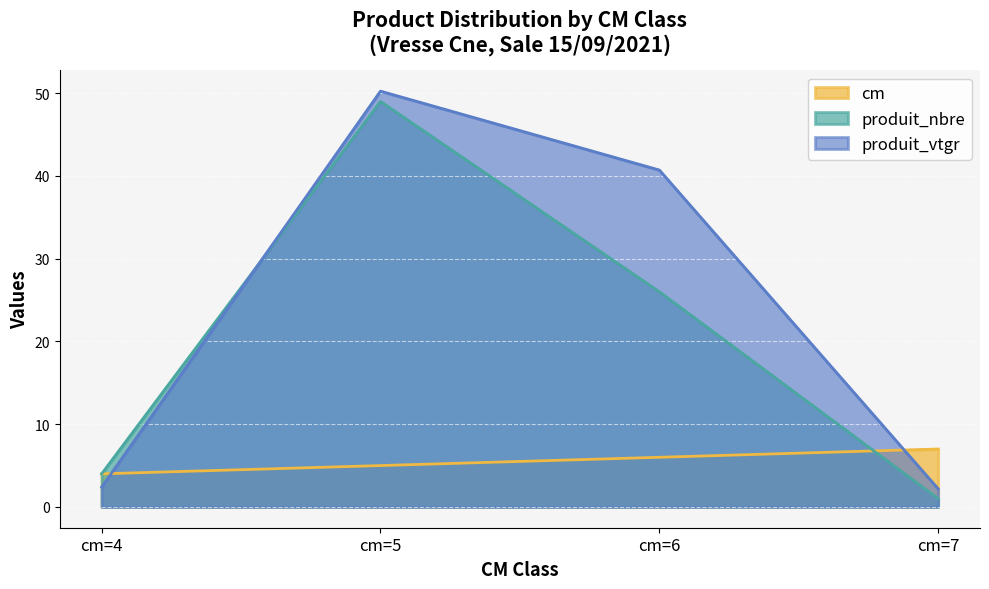

How many lines are shown in the chart?

3